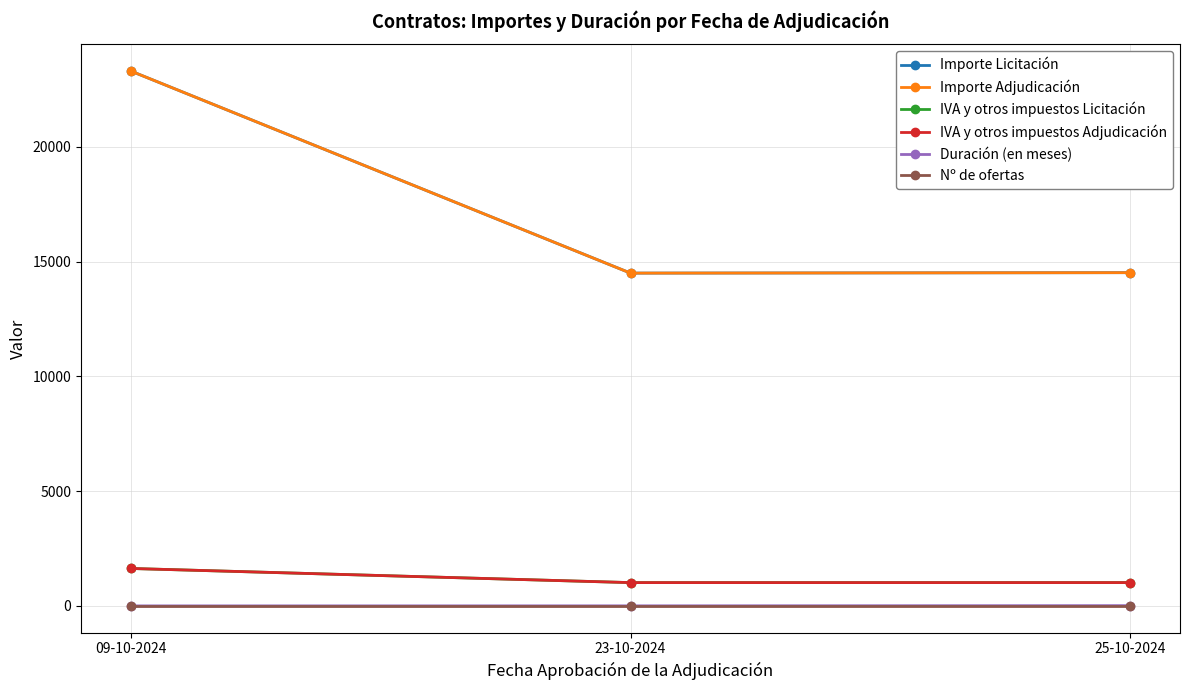

Reading left to right, list all the values displayed in this chart.

Importe Licitación: 09-10-2024=23302.2	23-10-2024=14500.0	25-10-2024=14520.0
Importe Adjudicación: 09-10-2024=23302.2	23-10-2024=14500.0	25-10-2024=14520.0
IVA y otros impuestos Licitación: 09-10-2024=1631.2	23-10-2024=1015.0	25-10-2024=1016.4
IVA y otros impuestos Adjudicación: 09-10-2024=1631.2	23-10-2024=1015.0	25-10-2024=1016.4
Duración (en meses): 09-10-2024=1.0	23-10-2024=3.0	25-10-2024=12.0
Nº de ofertas: 09-10-2024=1.0	23-10-2024=1.0	25-10-2024=1.0